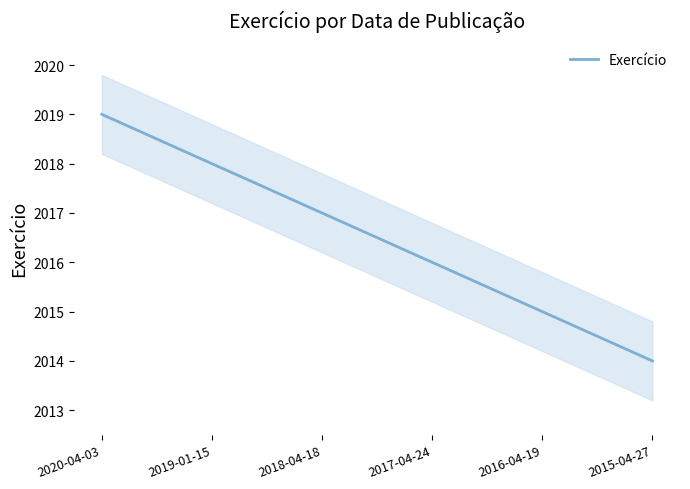

How many data points are above 2017?

2